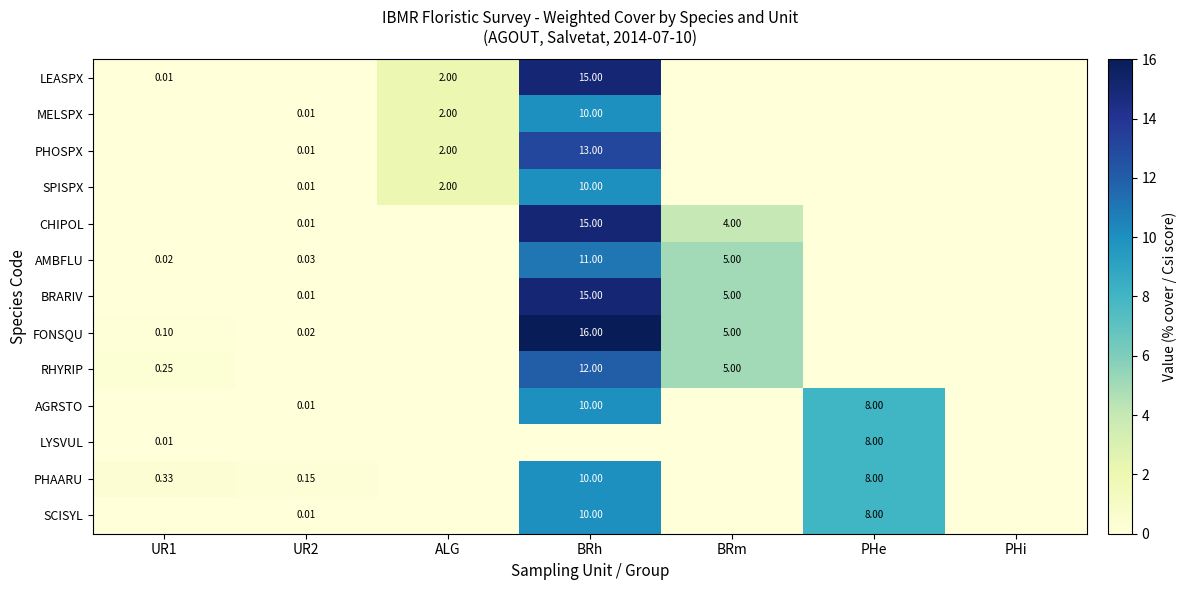

The value of PHAARU at UR2 is 0.1. True or false?

True